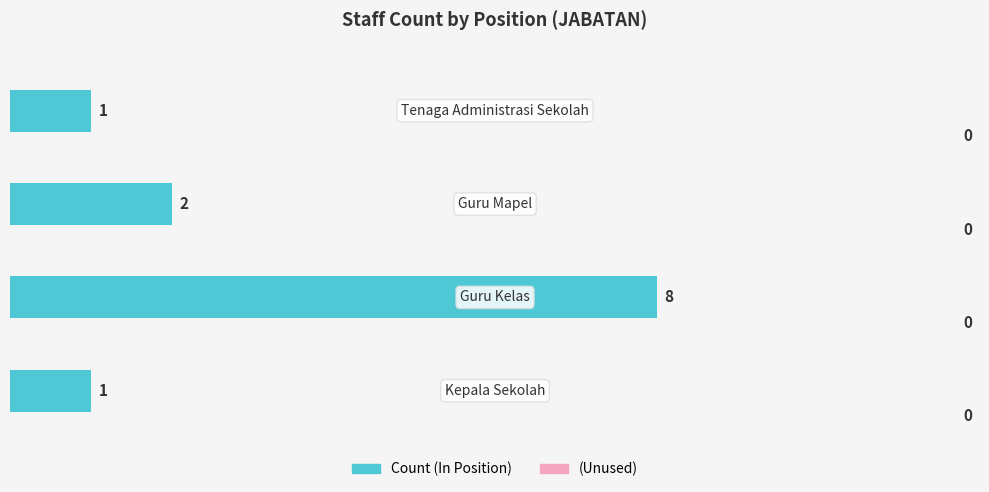

Reading top to bottom, list all the values displayed in this chart.

1	2	8	1